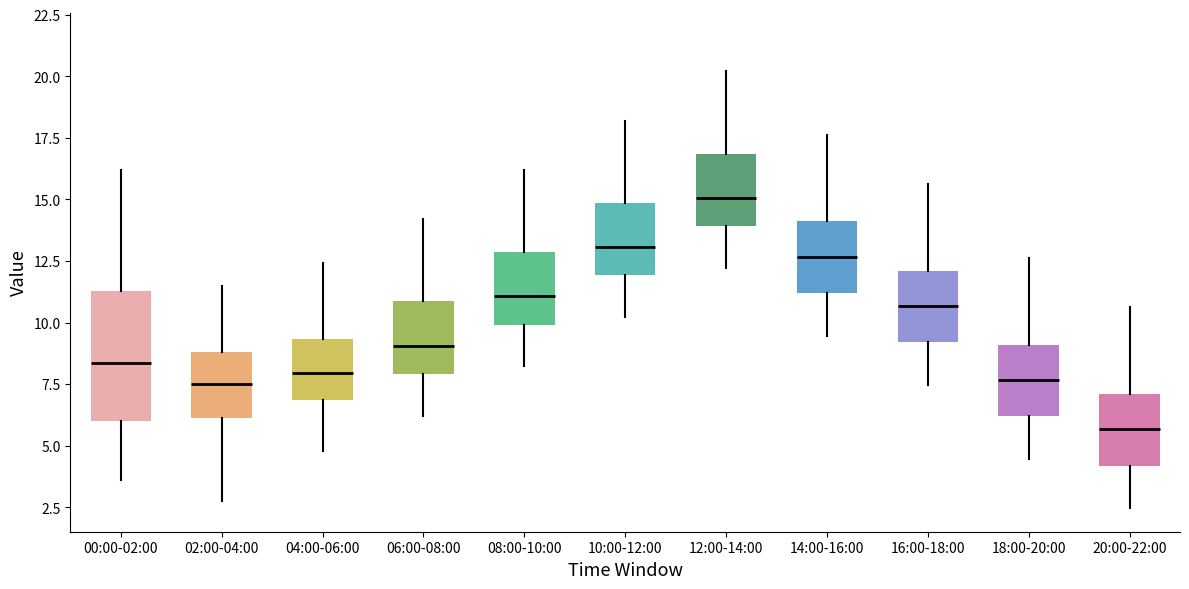

Which box has the lowest median line?

20:00-22:00